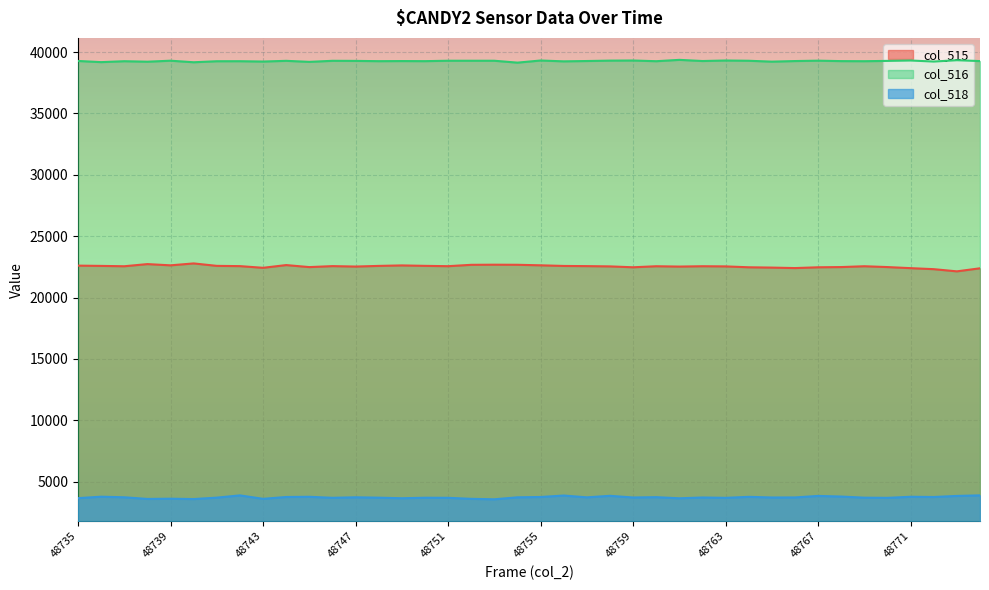

How many data points in col_518 are above 3714?

19